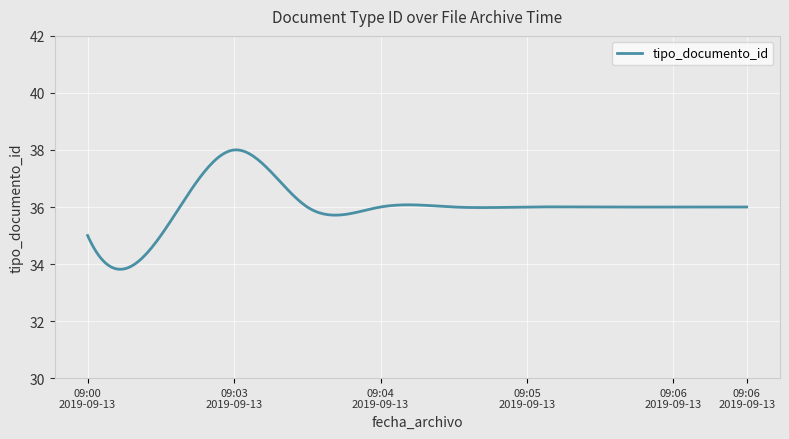

What is the difference between the maximum and minimum values?

4.2